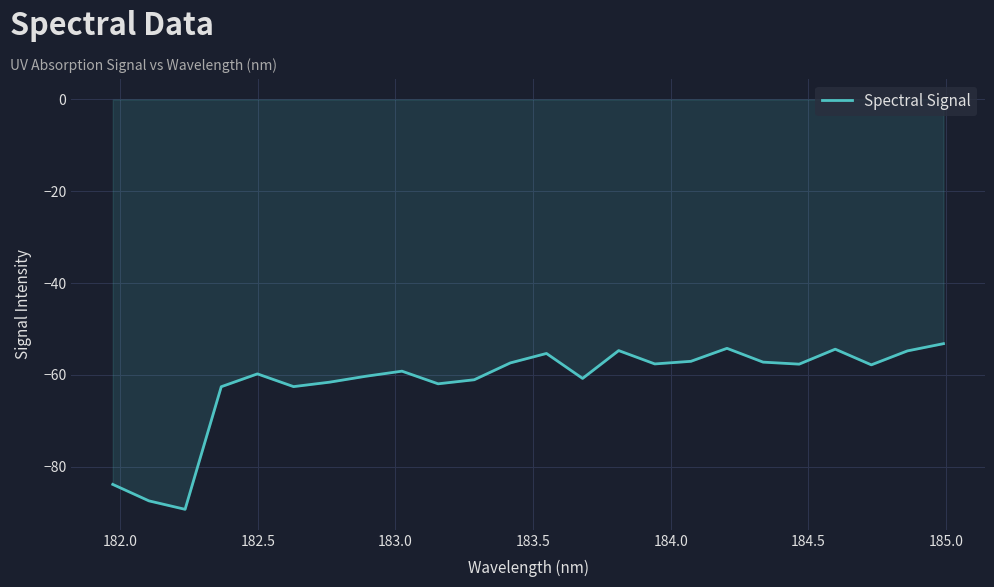

What is the maximum value shown in the chart?

-53.2